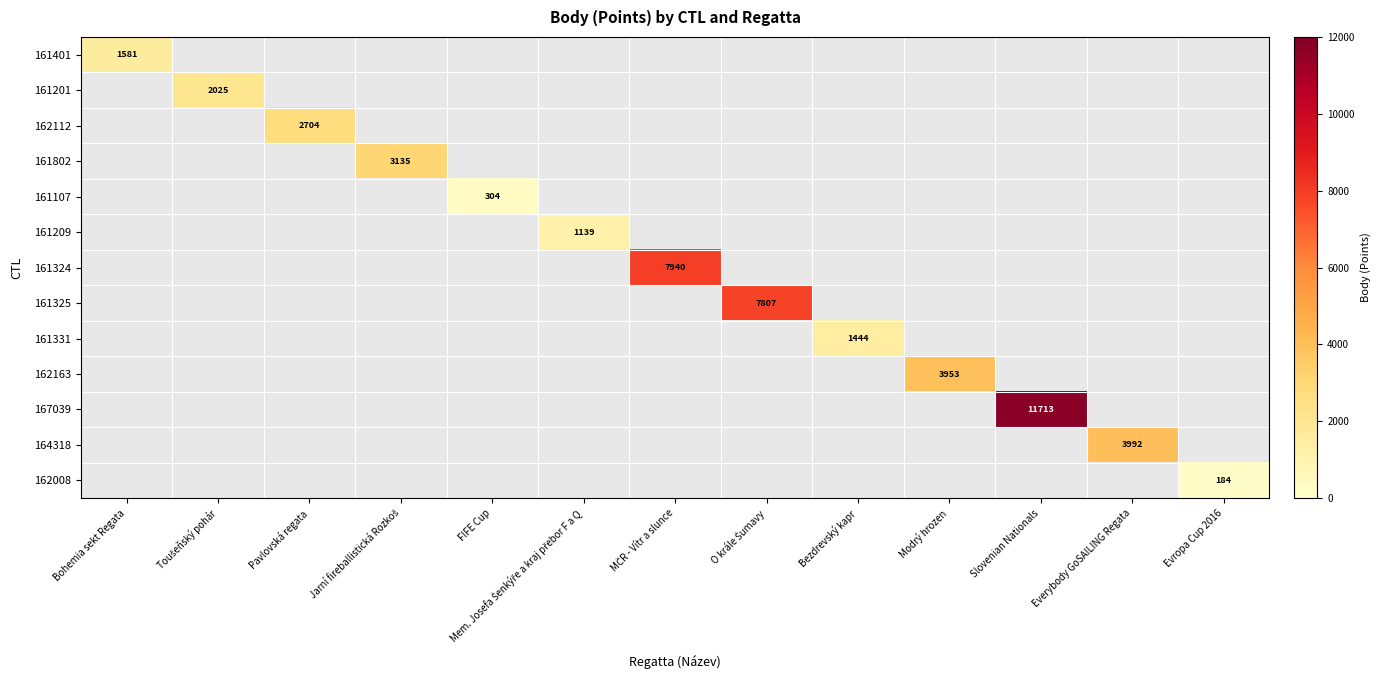

Count the number of categories in the chart.

13